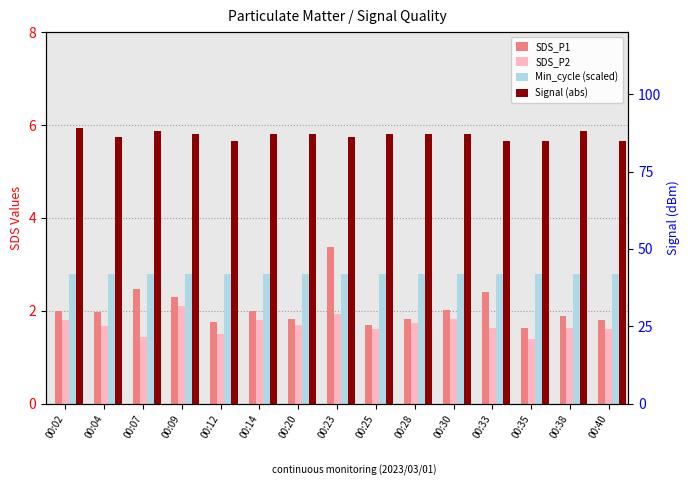

Reading right to left, extract all data points from this chart.

SDS_P1: 1.8	1.9	1.6	2.4	2.0	1.8	1.7	3.4	1.8	2.0	1.8	2.3	2.5	2.0	2.0
SDS_P2: 1.6	1.6	1.4	1.6	1.8	1.7	1.6	1.9	1.7	1.8	1.5	2.1	1.4	1.7	1.8
Min_cycle (scaled): 2.8	2.8	2.8	2.8	2.8	2.8	2.8	2.8	2.8	2.8	2.8	2.8	2.8	2.8	2.8
Signal (abs): 85.0	88.0	85.0	85.0	87.0	87.0	87.0	86.0	87.0	87.0	85.0	87.0	88.0	86.0	89.0